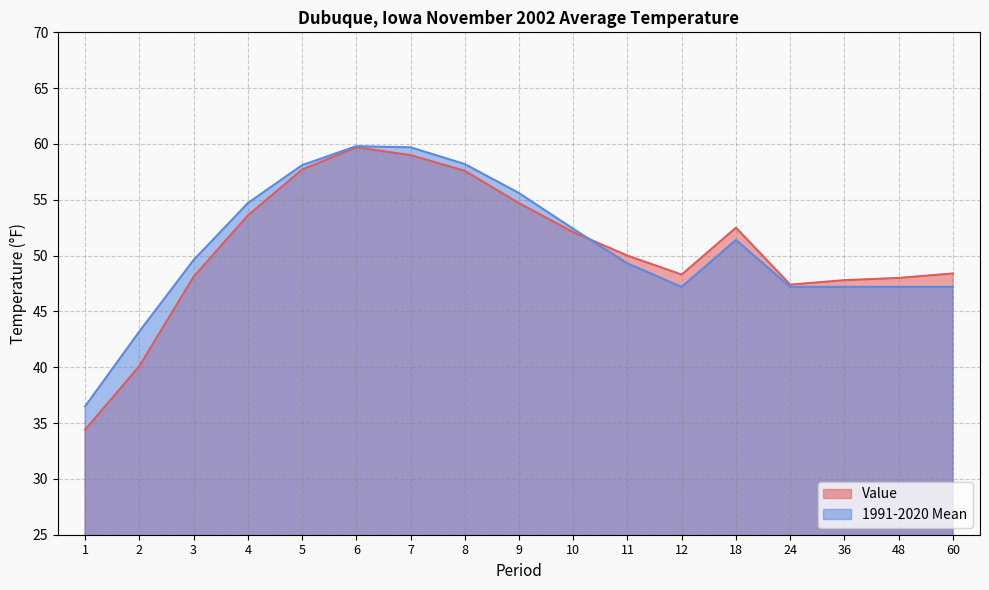

What is the greatest value displayed?

59.8